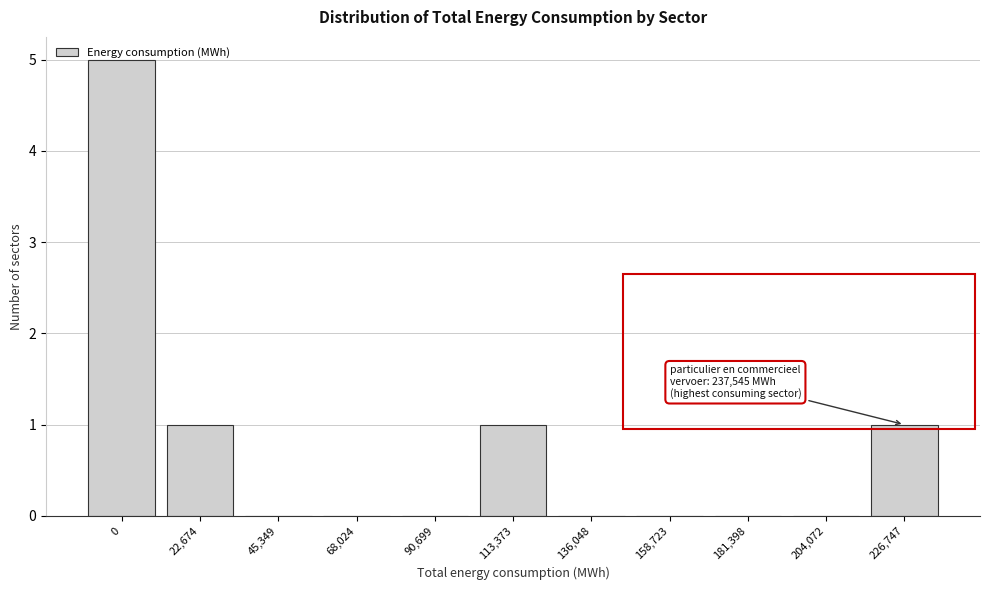

The chart shows a value of 0 at 45,349. True or false?

True